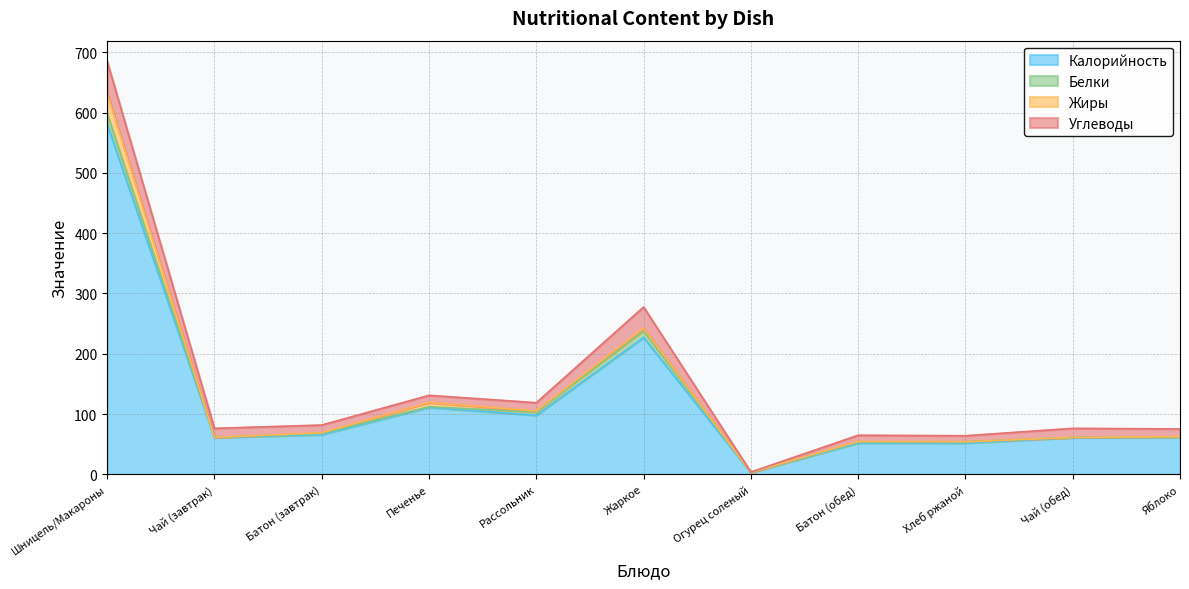

At how many categories does at least one series exceed 516?

1